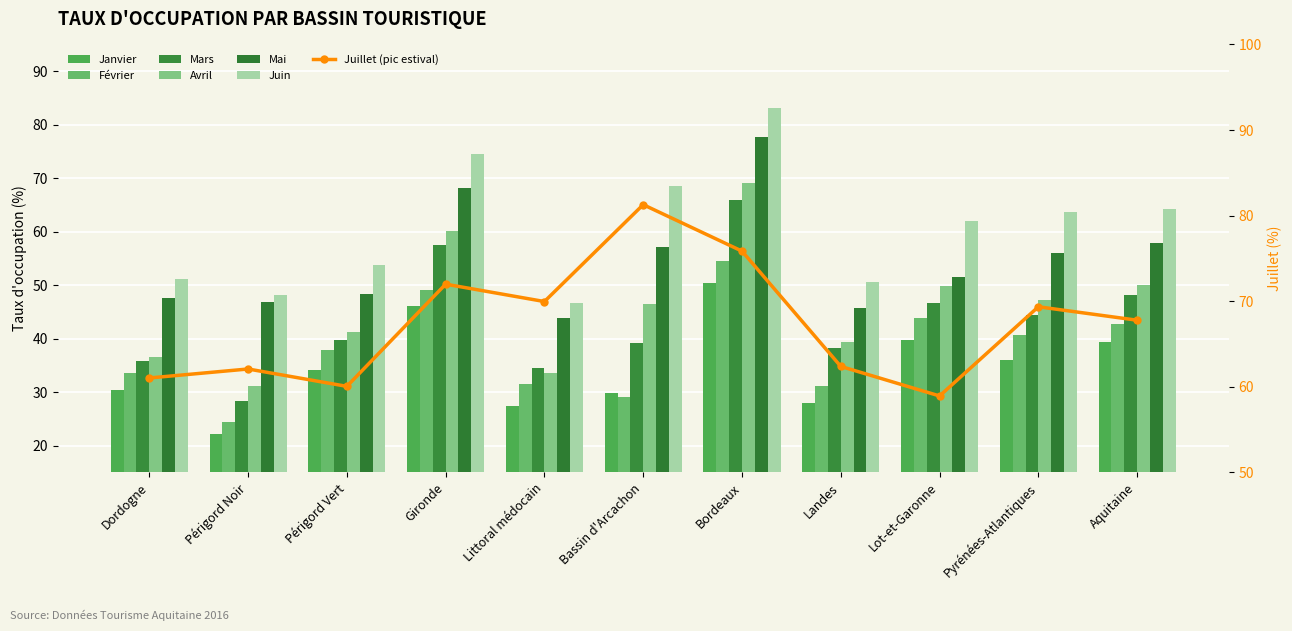

What is the sum of all Février values?

418.4